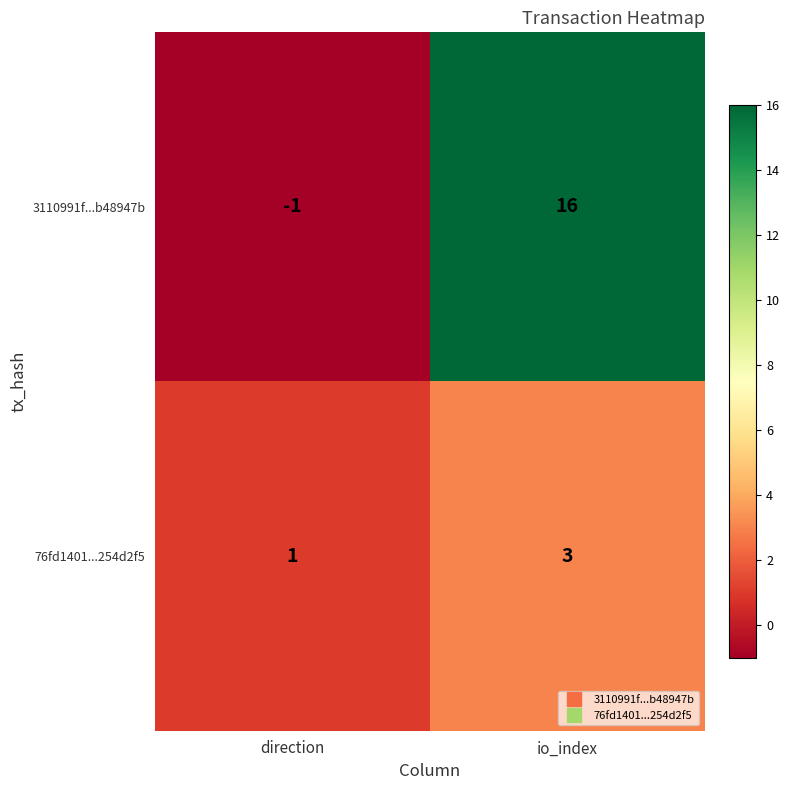

List the series in order of their peak value, lowest first.

76fd1401...254d2f5, 3110991f...b48947b